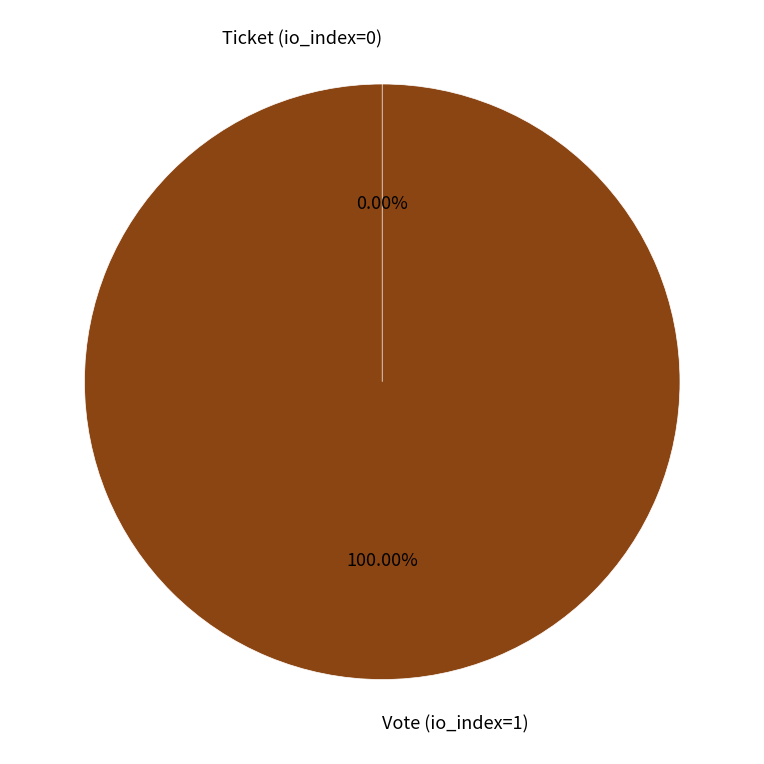

Rank the categories by value from highest to lowest.

Vote (io_index=1), Ticket (io_index=0)